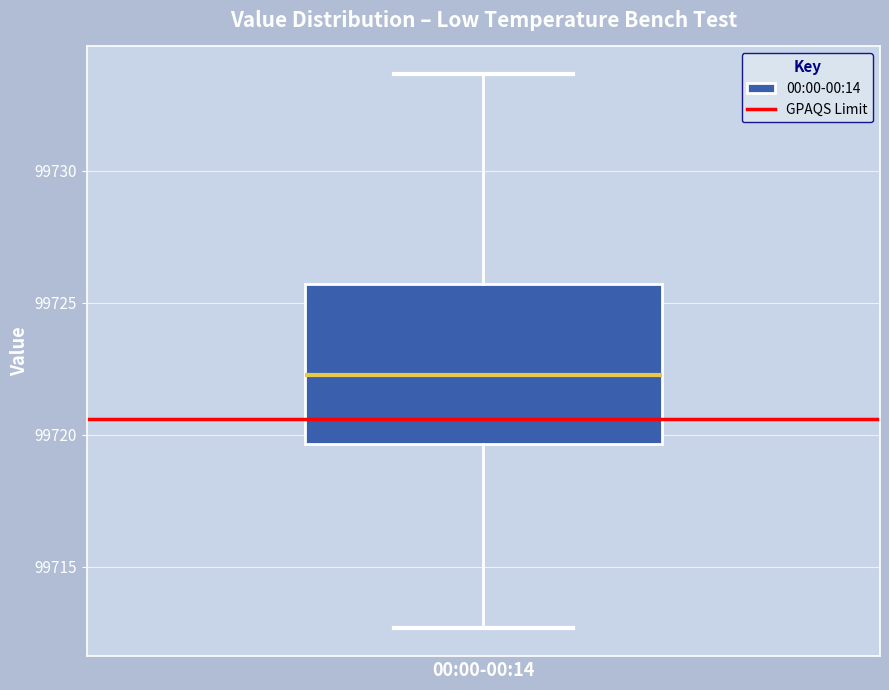

Where does the median line of the box for 00:00-00:14 sit on the y-axis? The values are not printed on the chart, so give them approximately, as read against the axis.

99722.5